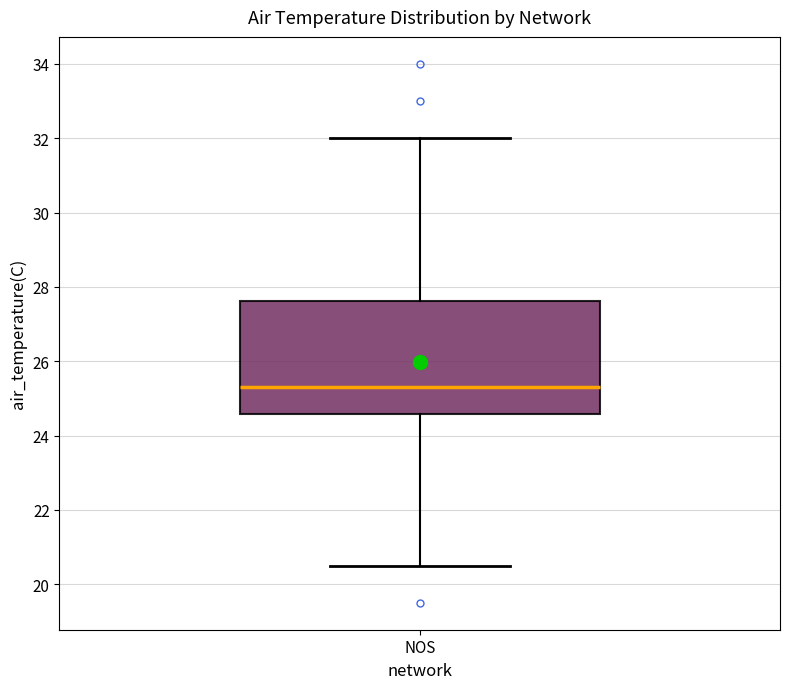

Where is the lower edge of the box for NOS on the y-axis? The values are not printed on the chart, so give them approximately, as read against the axis.

24.6